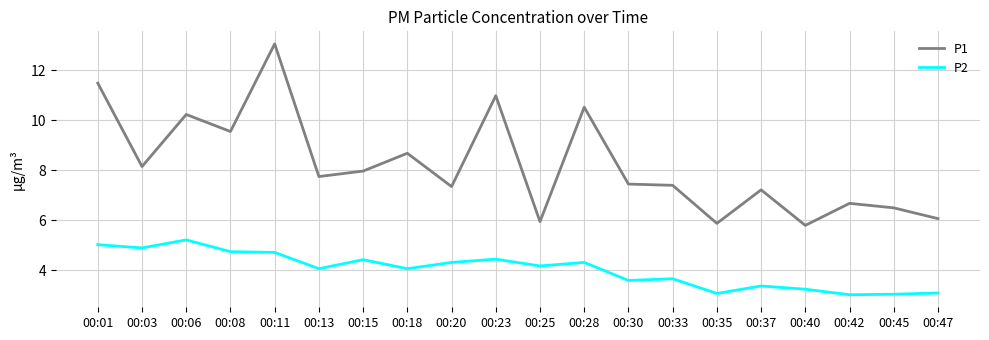

List the series in order of their overall mean, highest first.

P1, P2